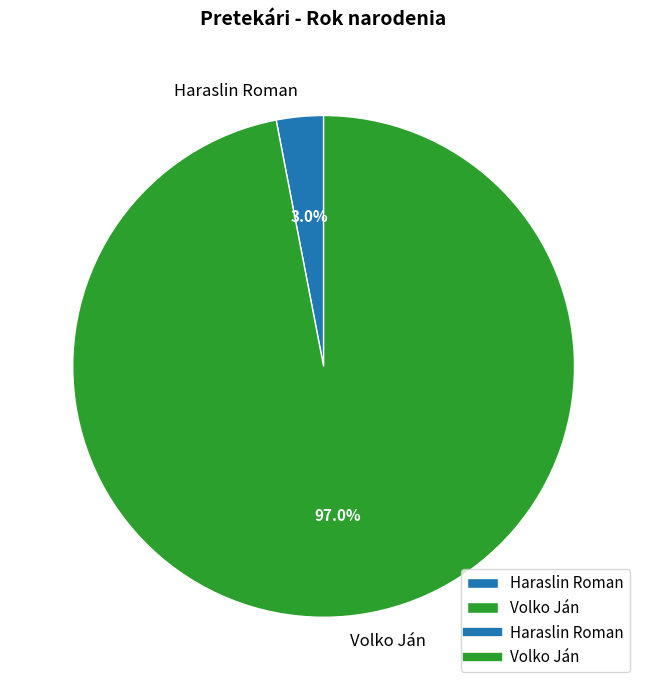

Combined, what portion of the pie is Haraslin Roman and Volko Ján?

100.0%